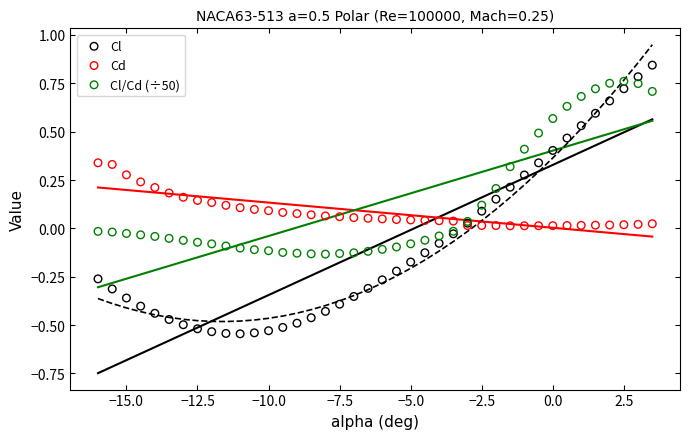

Which series has the widest spread of Y values?

Cl